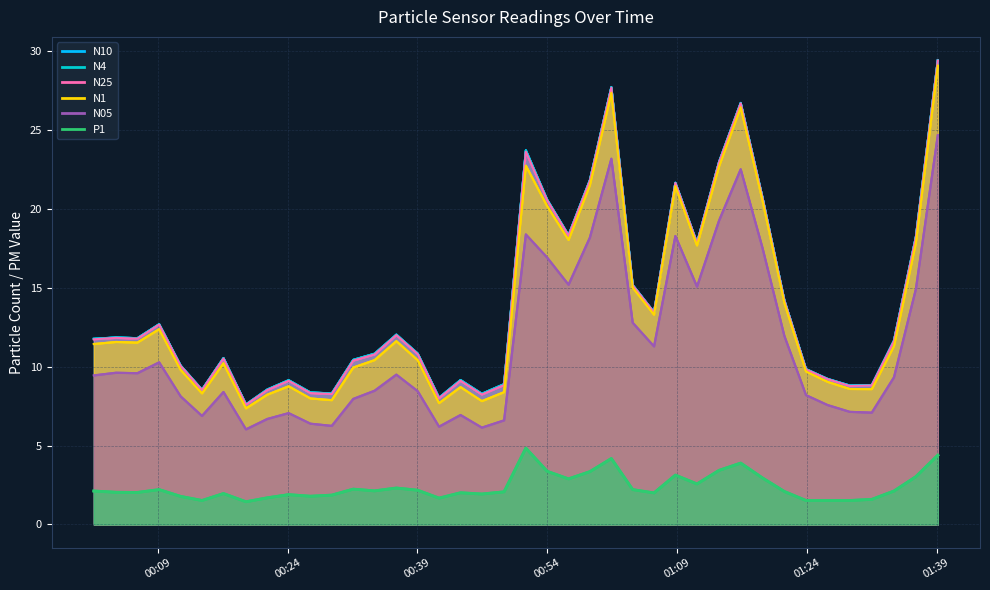

How many data points in N4 are less than 11?

19